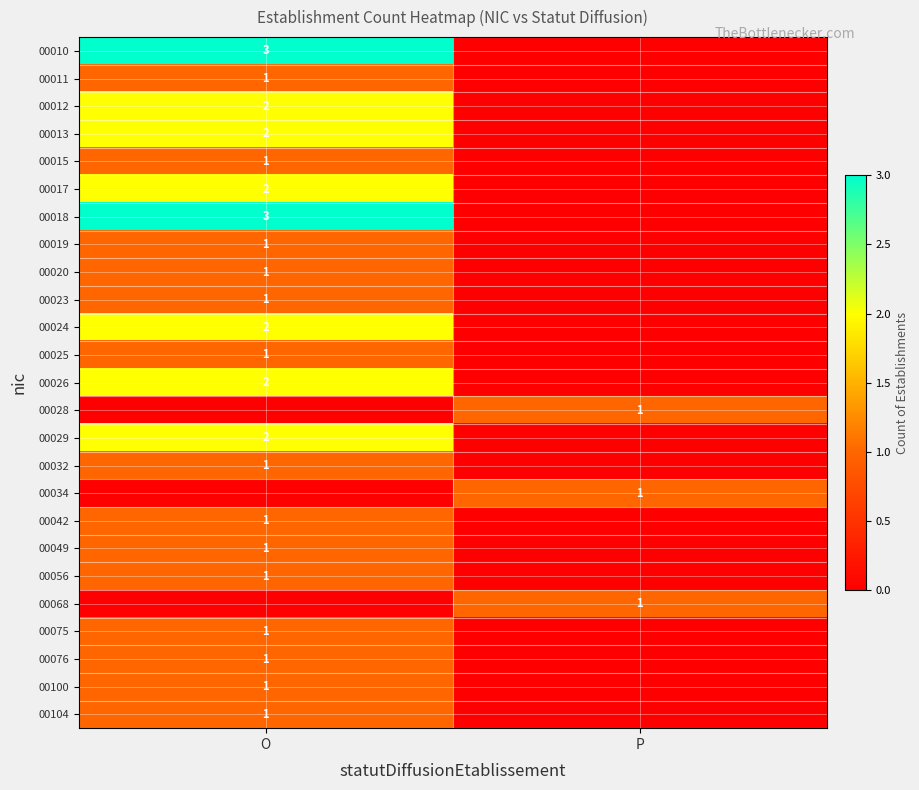

The value of 00056 at O is 2. True or false?

False